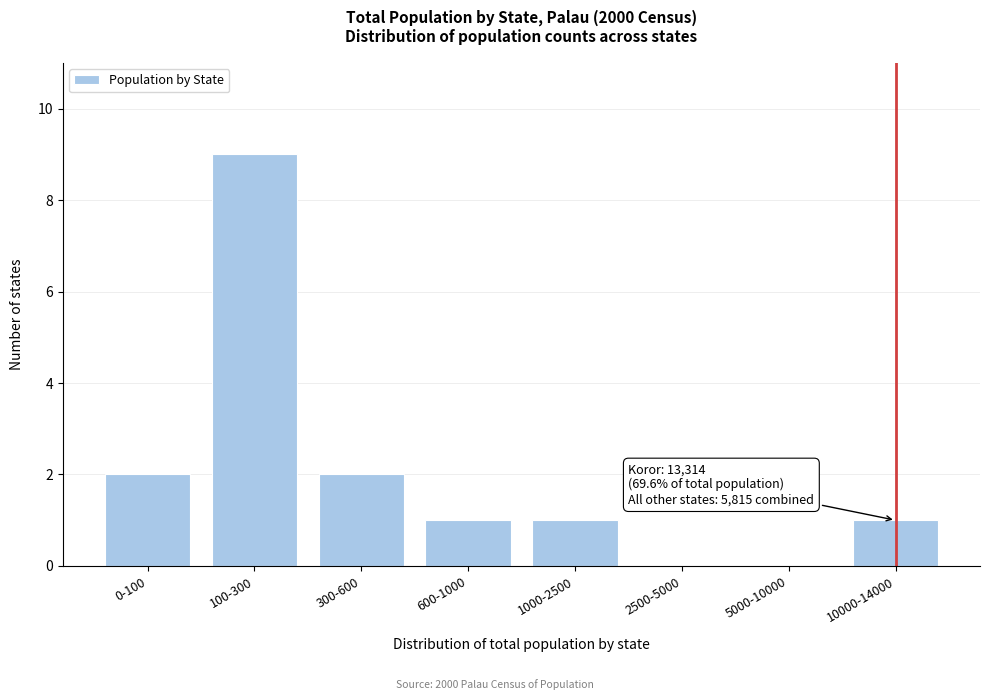

Reading left to right, transcribe all the data shown in this chart.

0-100=2	100-300=9	300-600=2	600-1000=1	1000-2500=1	2500-5000=0	5000-10000=0	10000-14000=1